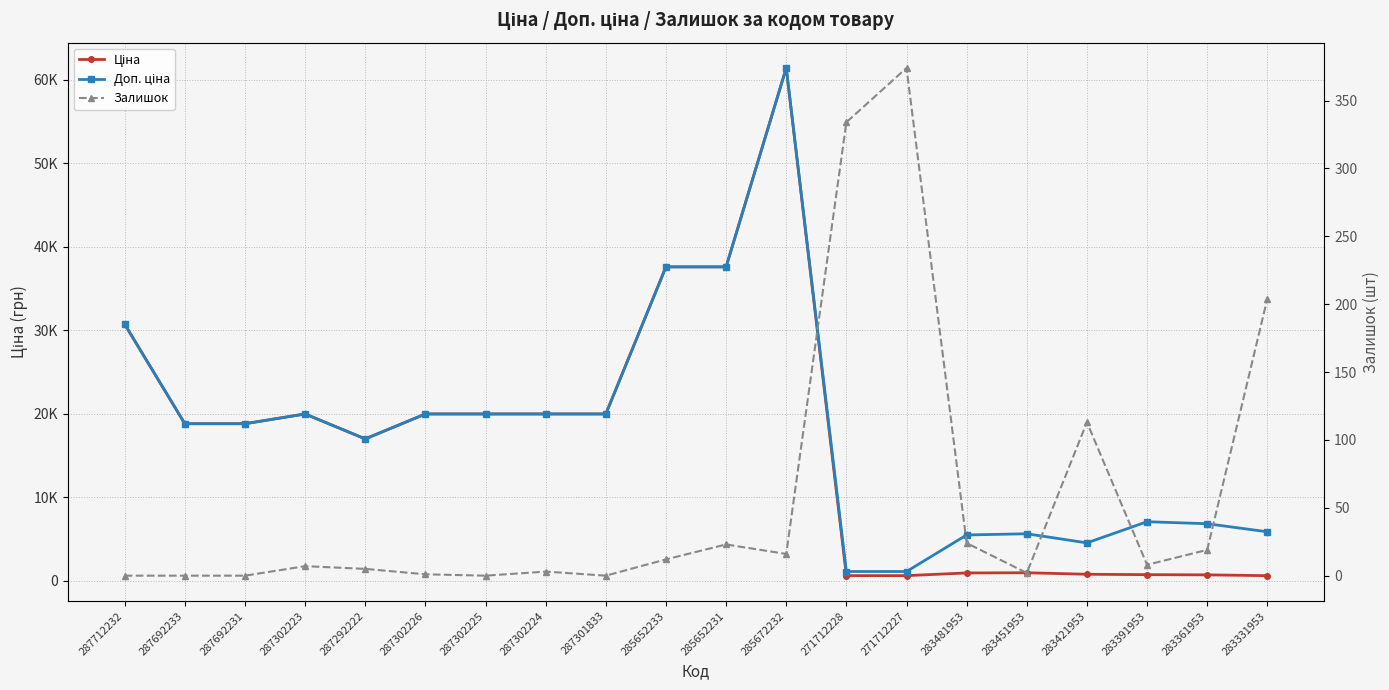

How many lines are shown in the chart?

3